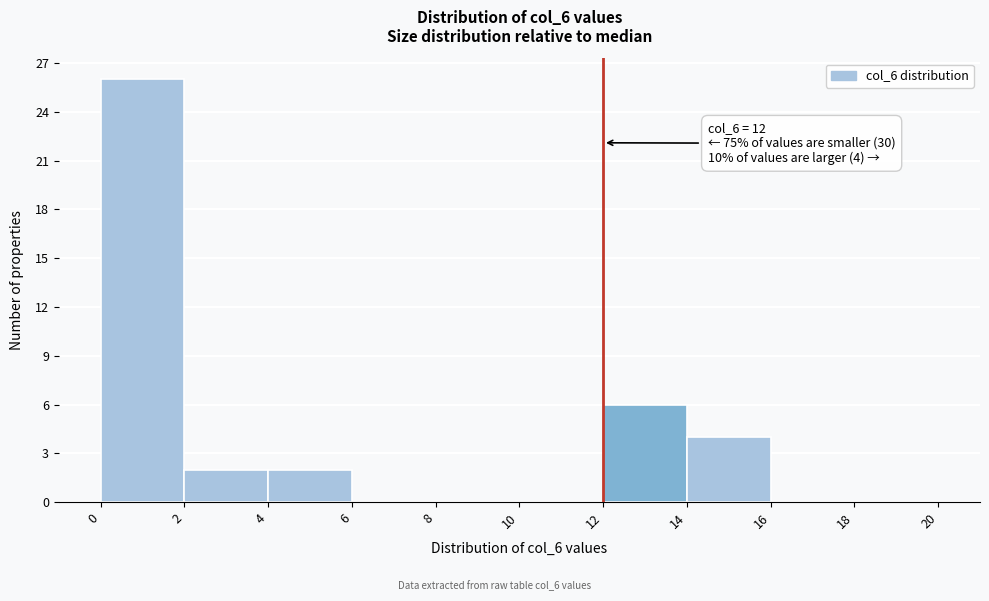

Which range on the x-axis has the tallest bar?

0 to 2